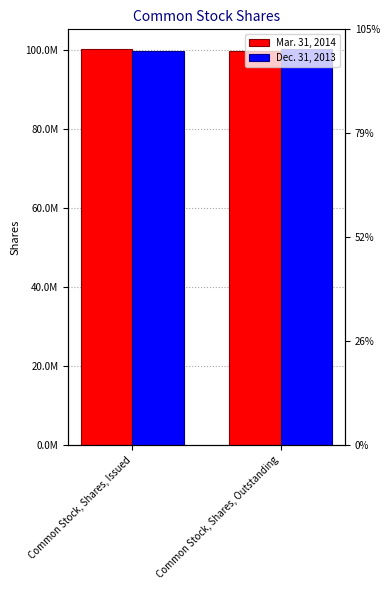

Which series has the widest spread of values?

Mar. 31, 2014